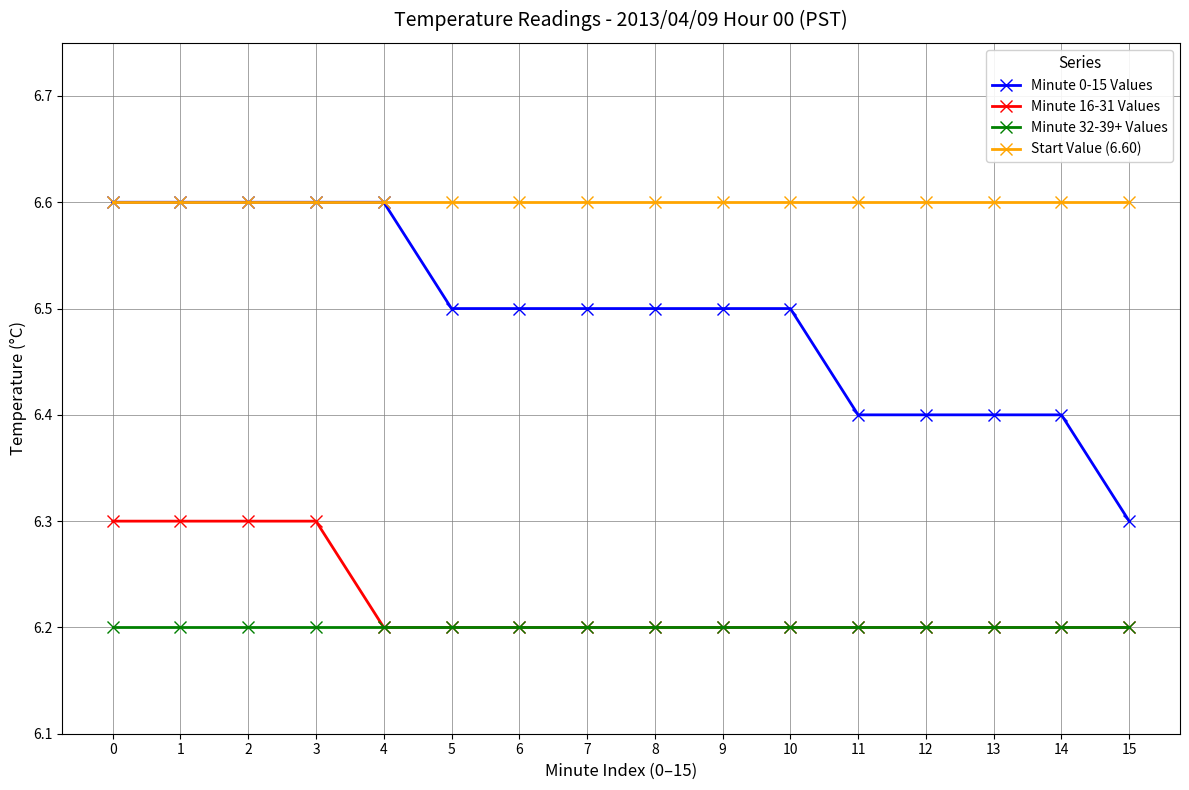

What is the sum of the Minute 0-15 Values values at 10 and 15?

12.8